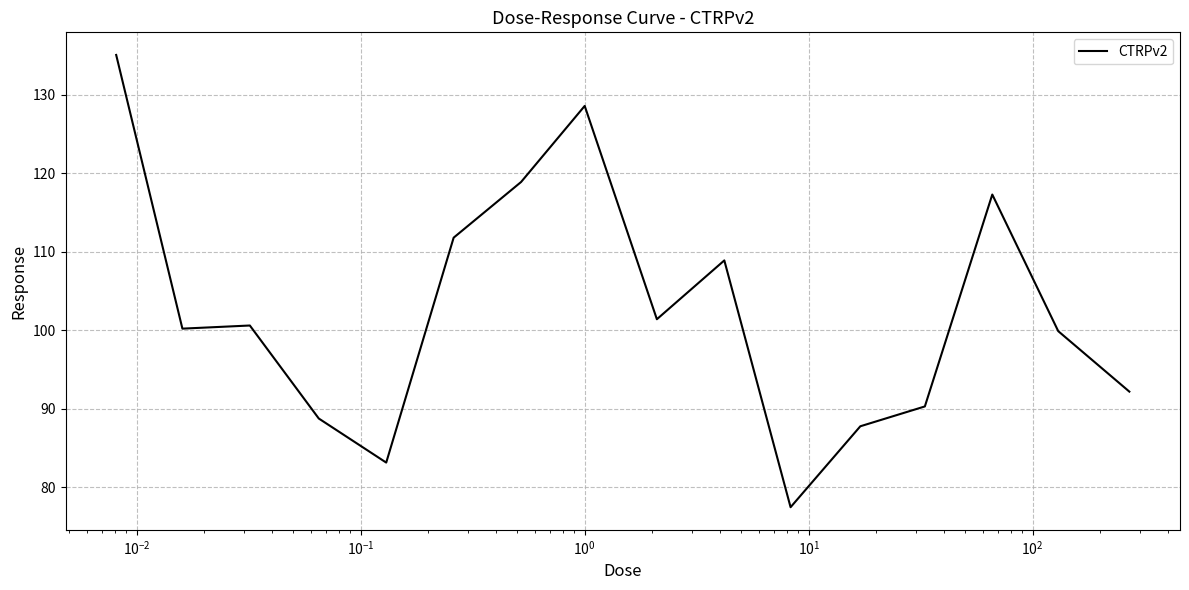

What is the minimum value shown in the chart?

77.4